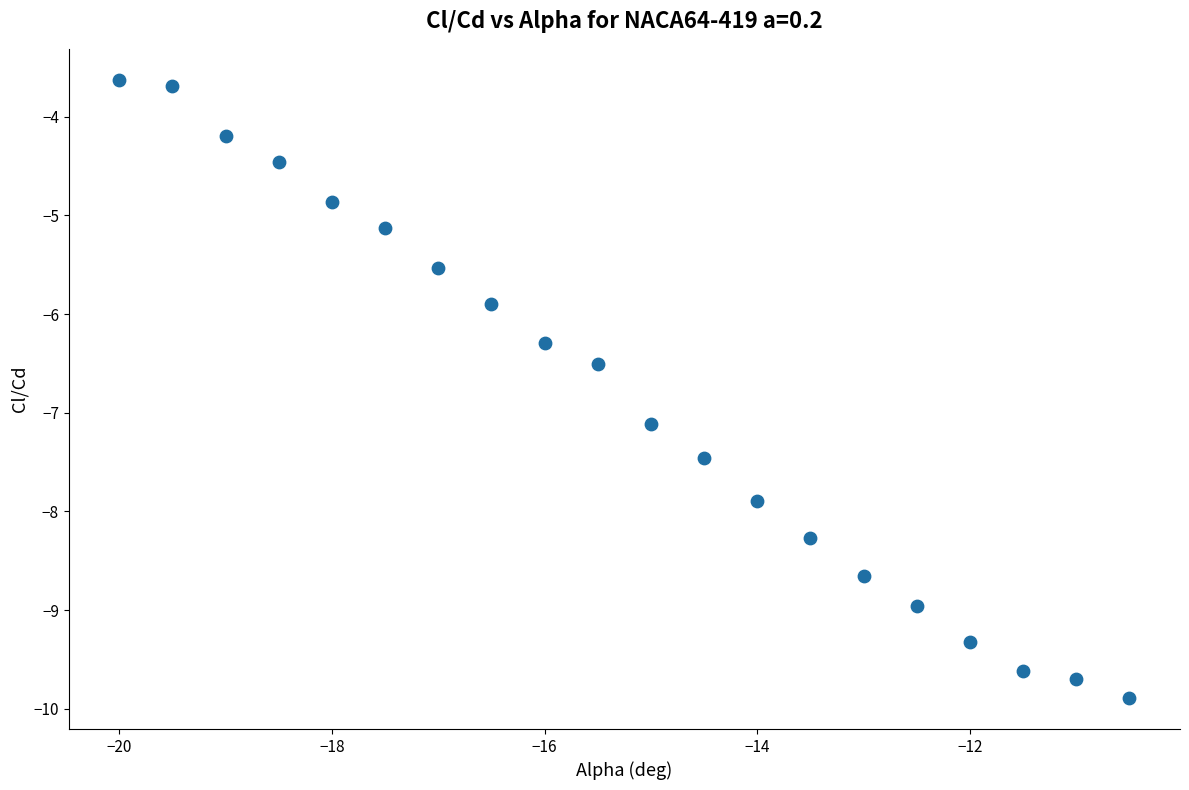

What is the range of Y values (max minus min)?

6.3